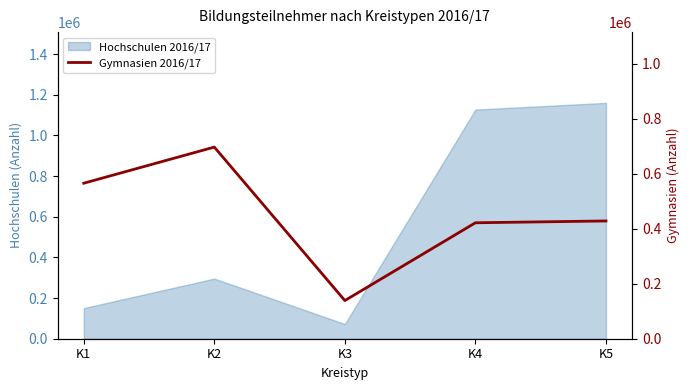

How many interior local valleys (lower than both neighbors) does the data have?

1